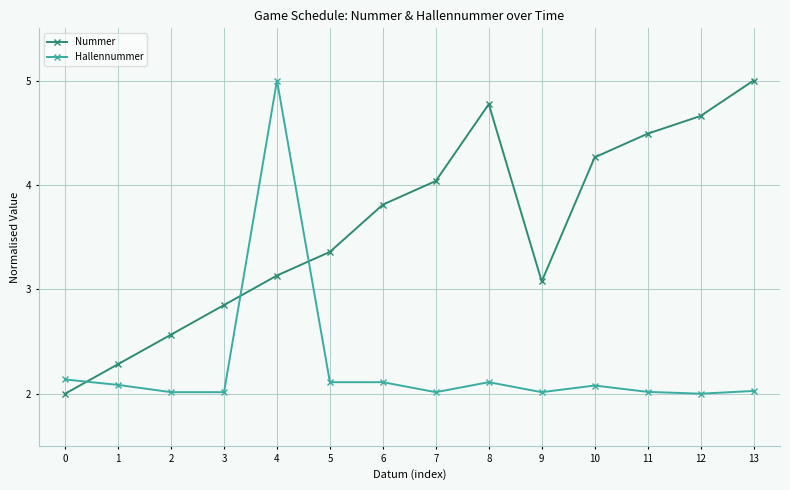

Which series ends up on top after the final intersection of Hallennummer and Nummer?

Nummer